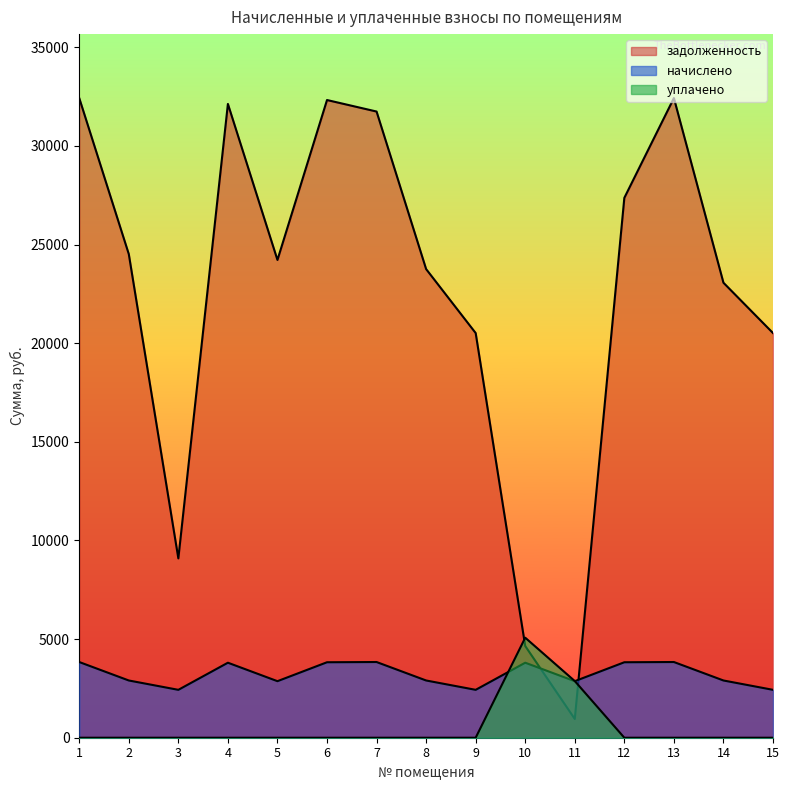

After their last crossing, which series has the higher values: задолженность or уплачено?

задолженность